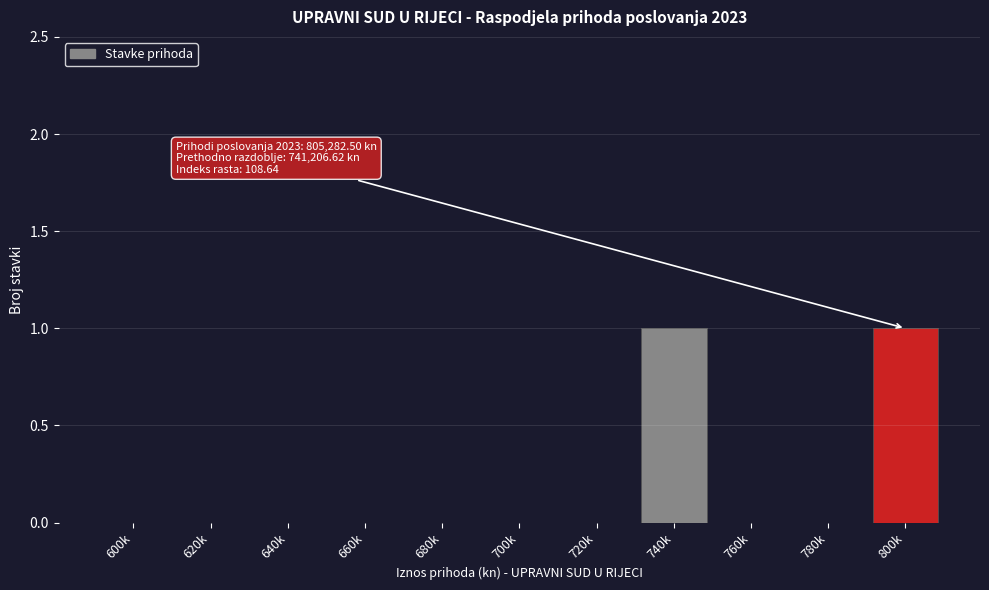

Reading left to right, list all the values displayed in this chart.

600k=0	620k=0	640k=0	660k=0	680k=0	700k=0	720k=0	740k=1	760k=0	780k=0	800k=1